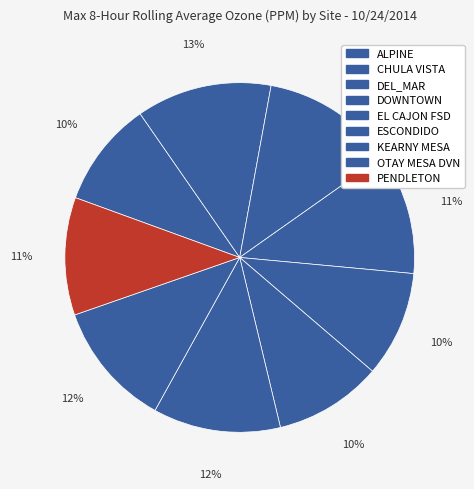

Which slice is the smallest?

ALPINE